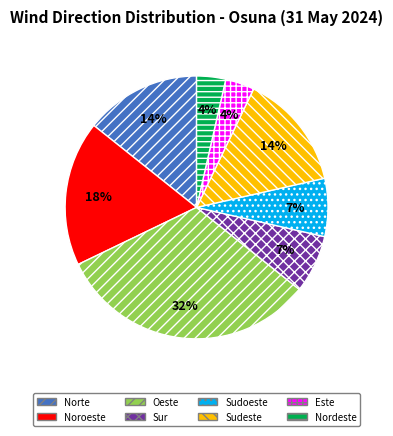

To the nearest percent, what is the combined percentage of Sudeste and Nordeste?

18%